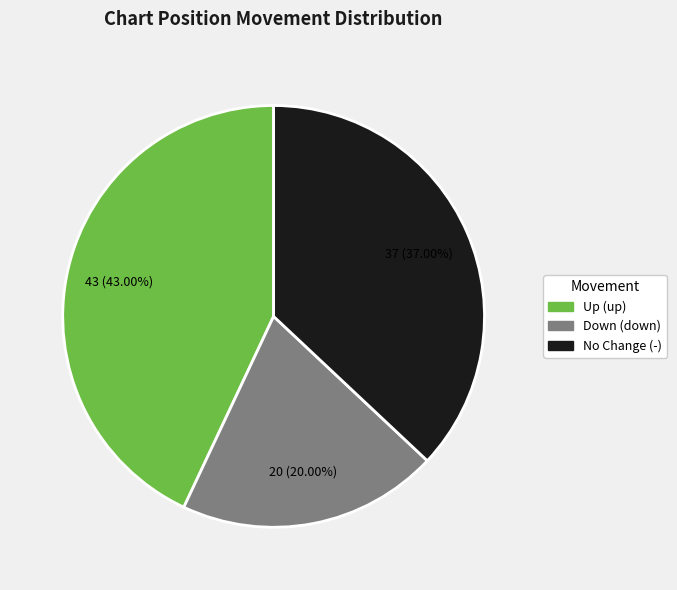

To the nearest percent, what is the difference between the largest and smallest slice percentages?

23%